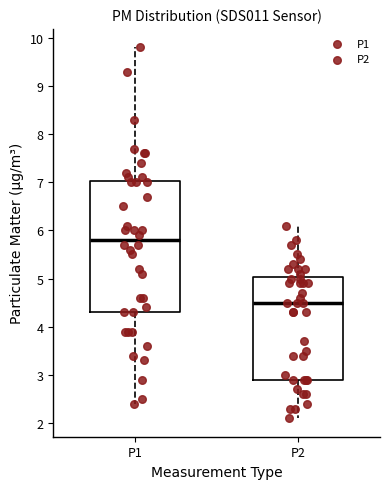

Which box is the tallest, from its lower edge to its upper edge?

P1